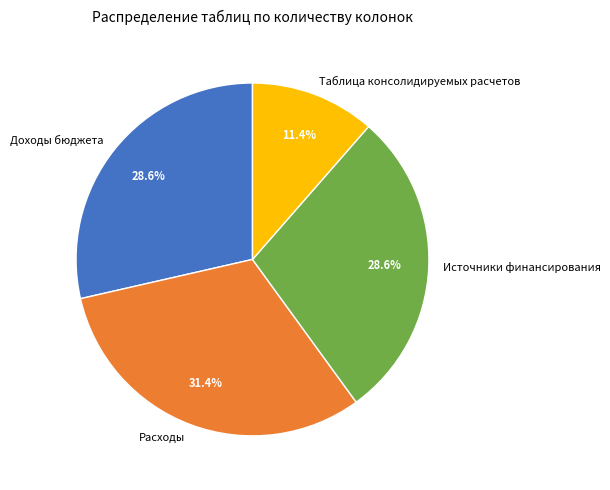

Combined, do Источники финансирования and Доходы бюджета account for over 50%?

Yes